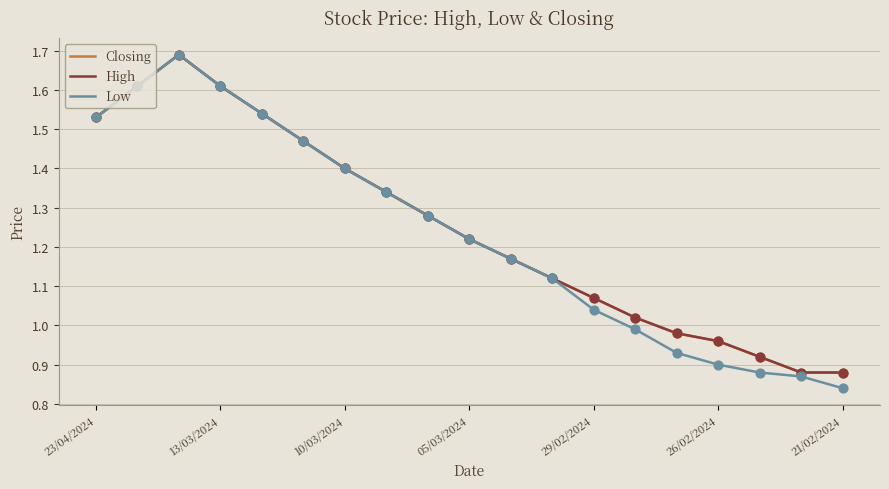

At how many categories does at least one series exceed 1?

14